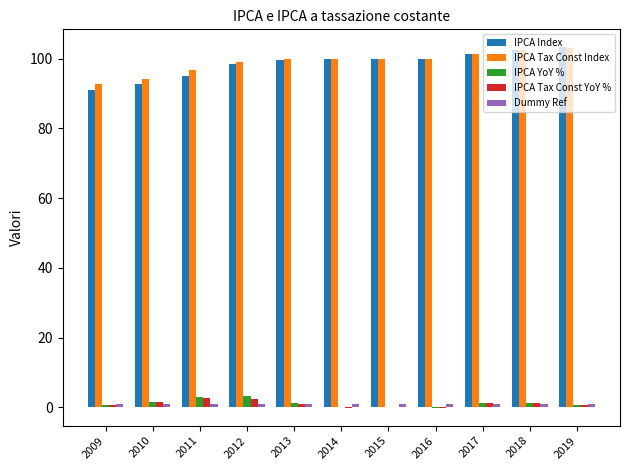

What is the greatest value displayed?

103.2